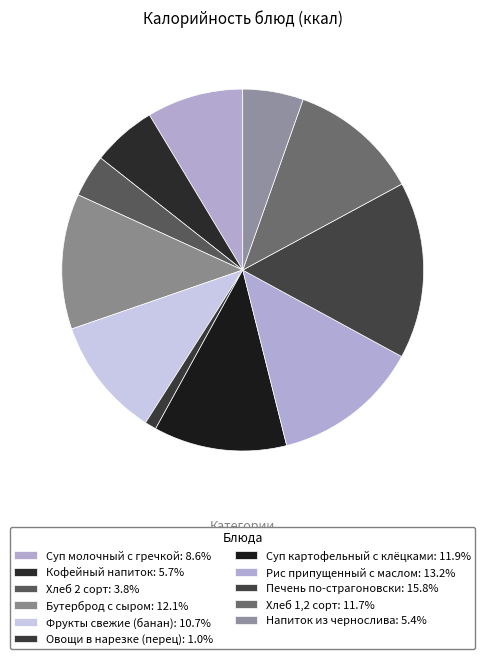

What percentage is the Хлеб 1,2 сорт slice, to the nearest percent?

12%